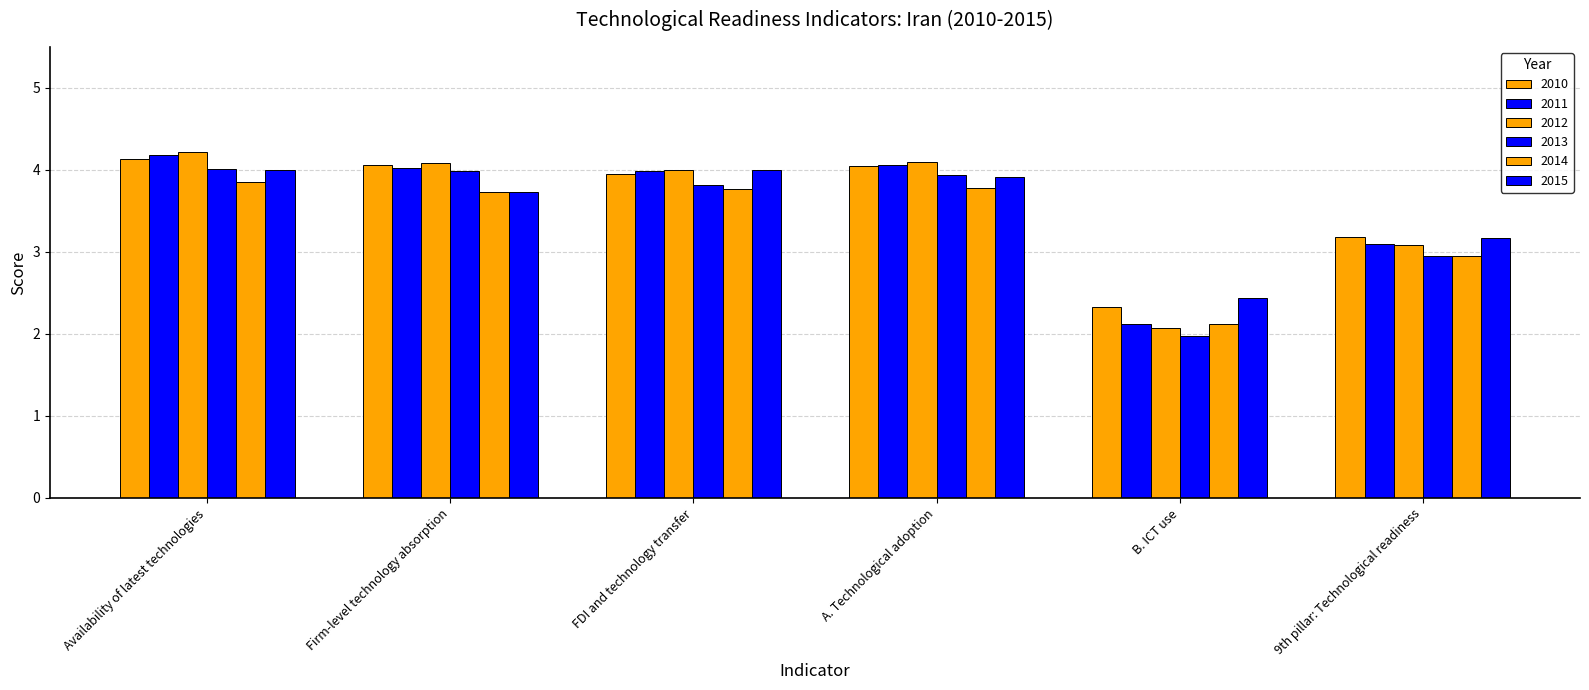

How many bars are there in total?

36